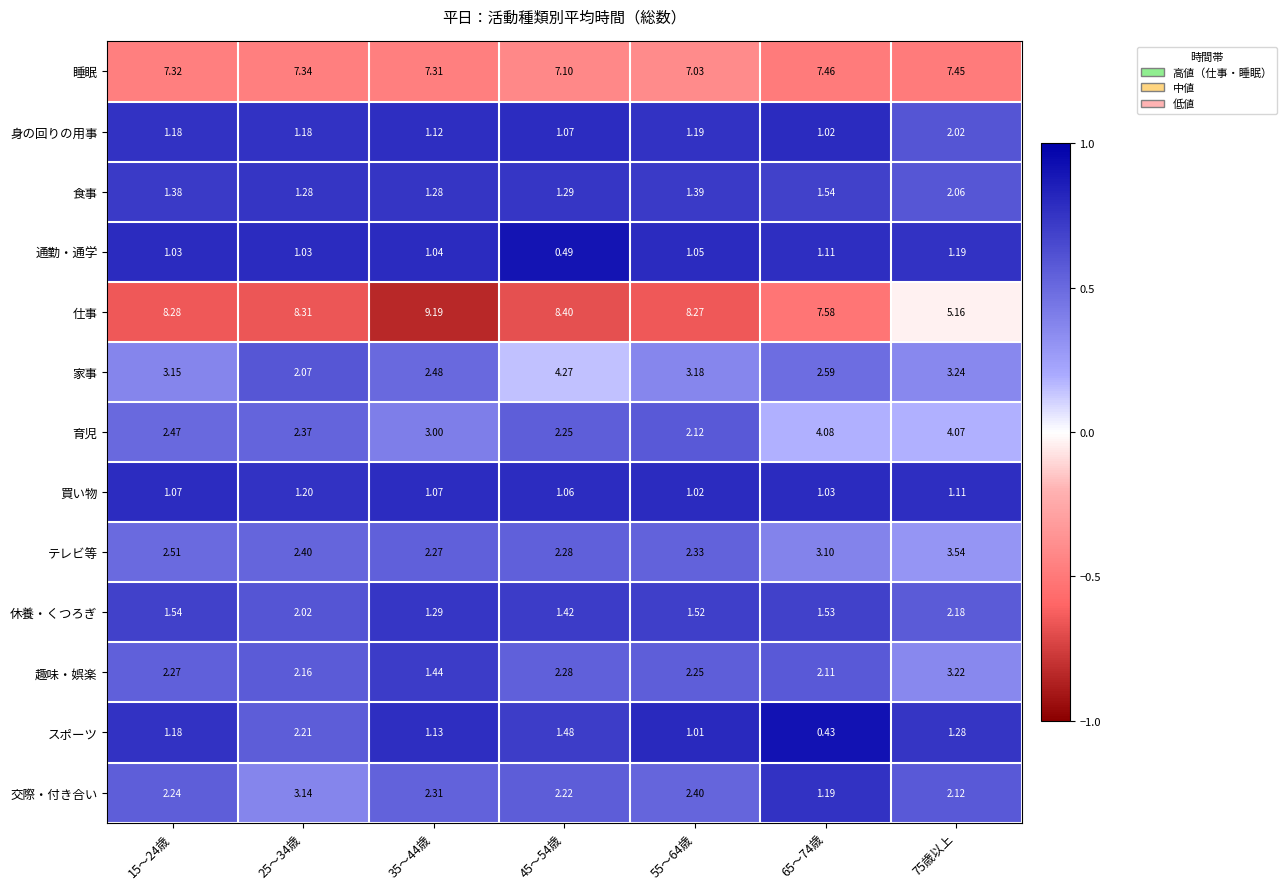

How many categories are shown in the chart?

7